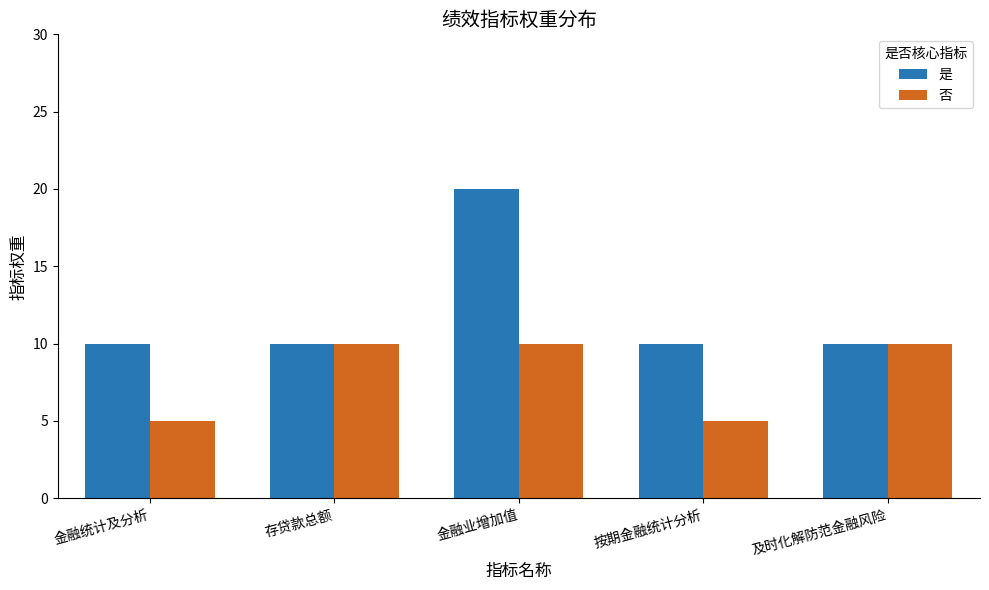

What position from the right is 存贷款总额?

4